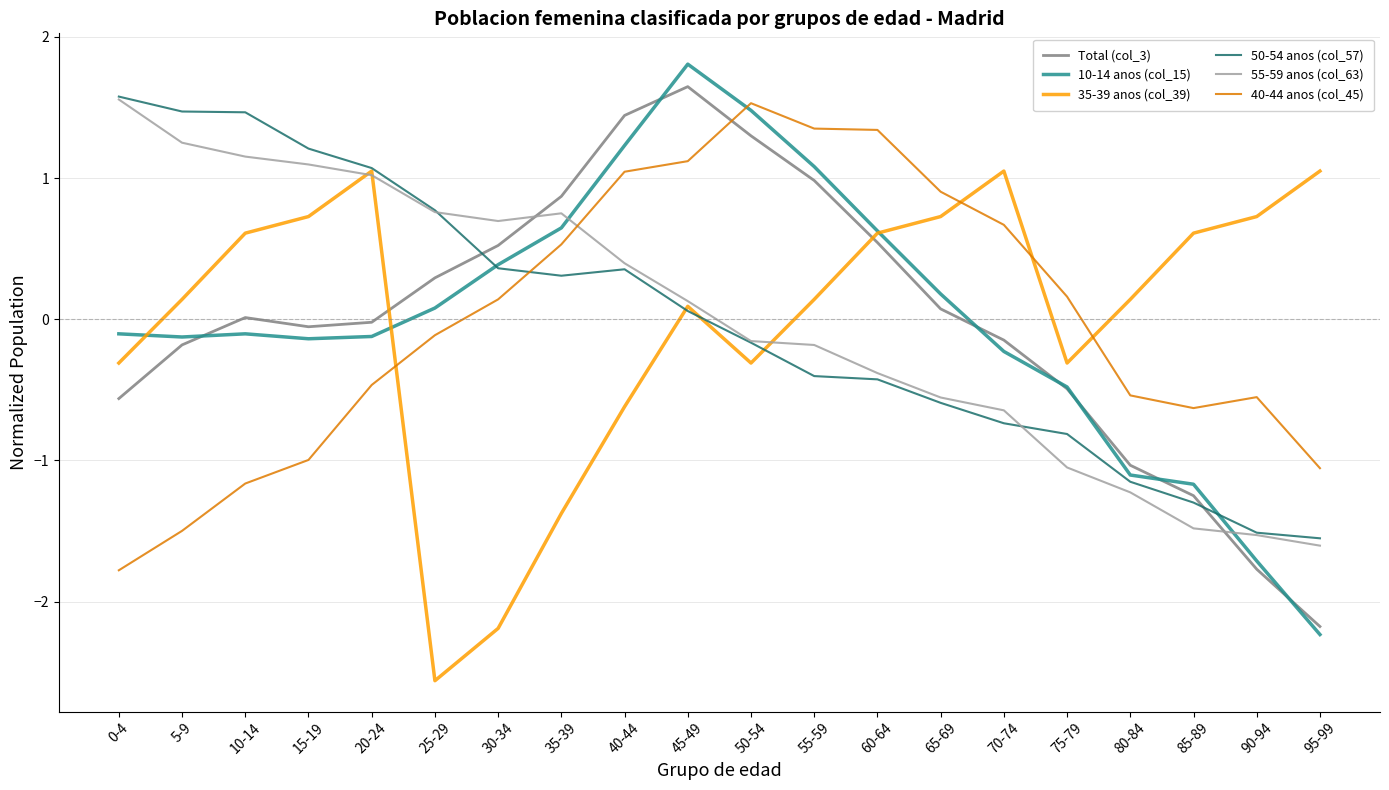

Which series has the largest range (max minus min)?

10-14 anos (col_15)